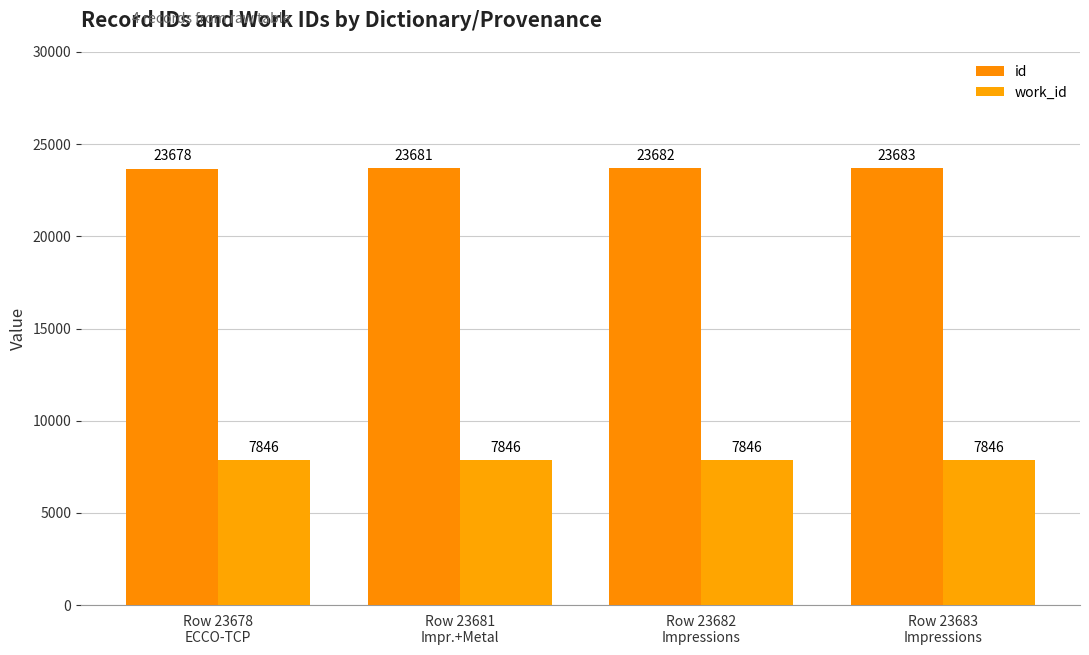

Count the number of data series in this chart.

2